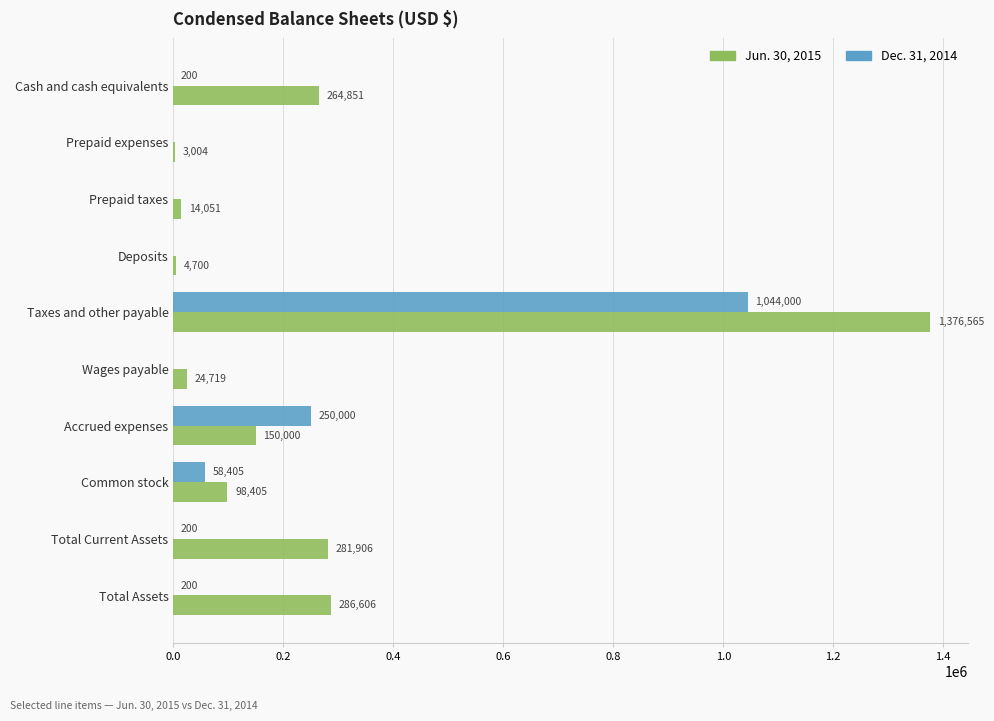

Count the number of data series in this chart.

2